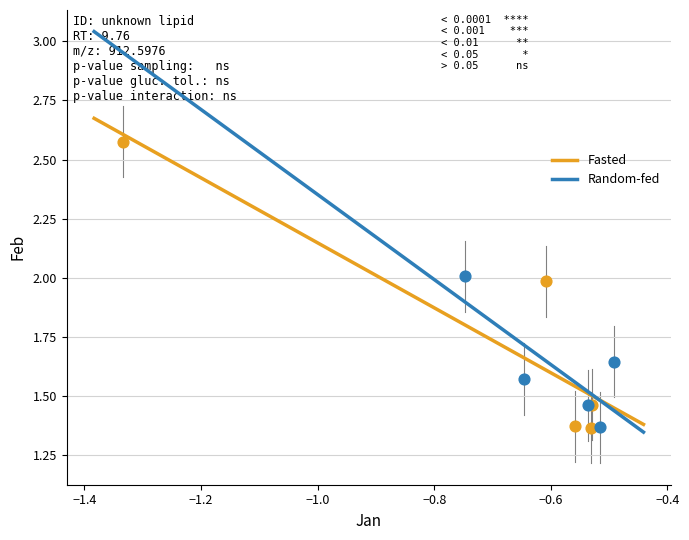

Which series reaches the maximum Y coordinate?

Fasted